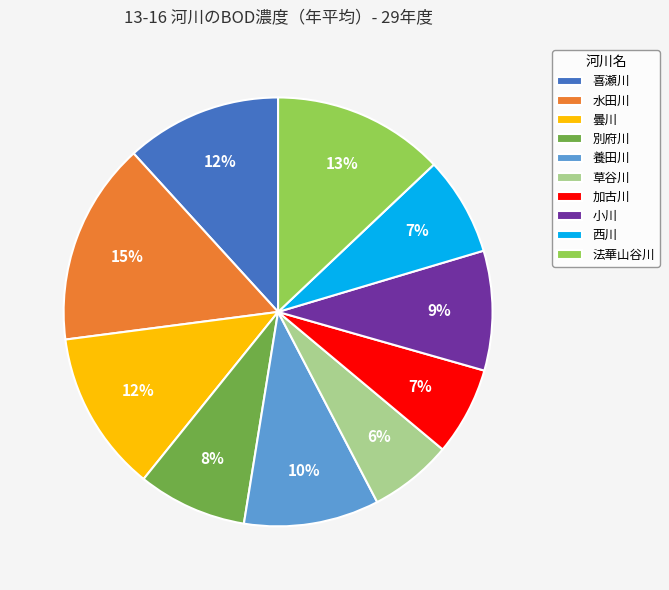

Is there any slice that represents more than half of the pie?

No